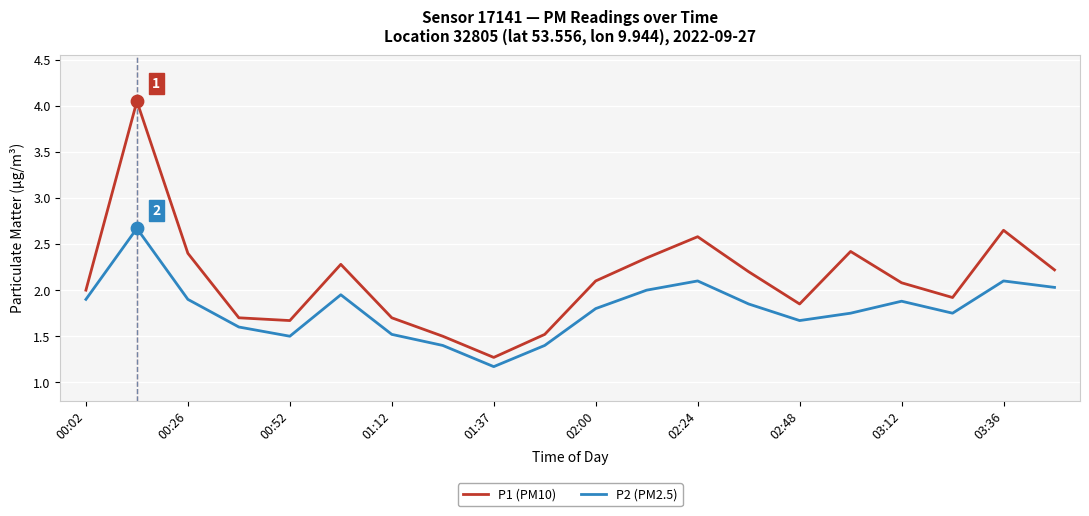

Which series has the largest range (max minus min)?

P1 (PM10)